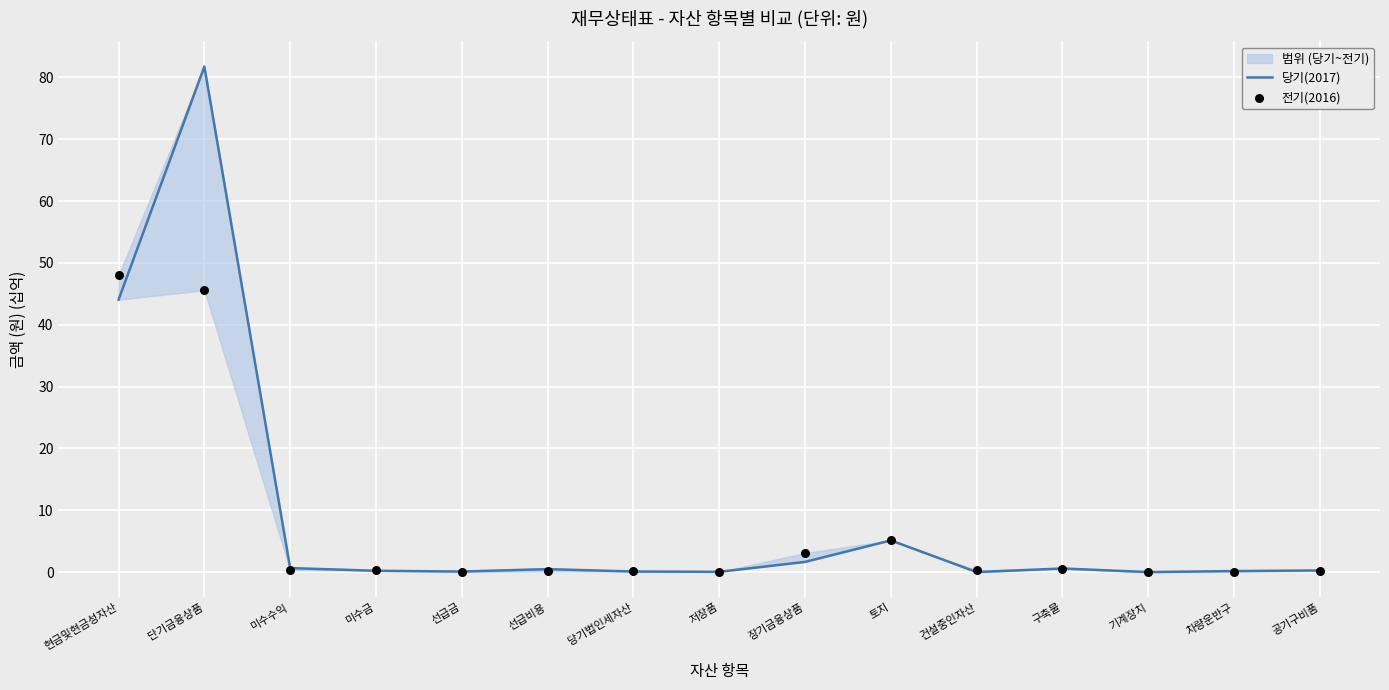

What are all the series names shown in the legend?

당기(2017), 전기(2016)